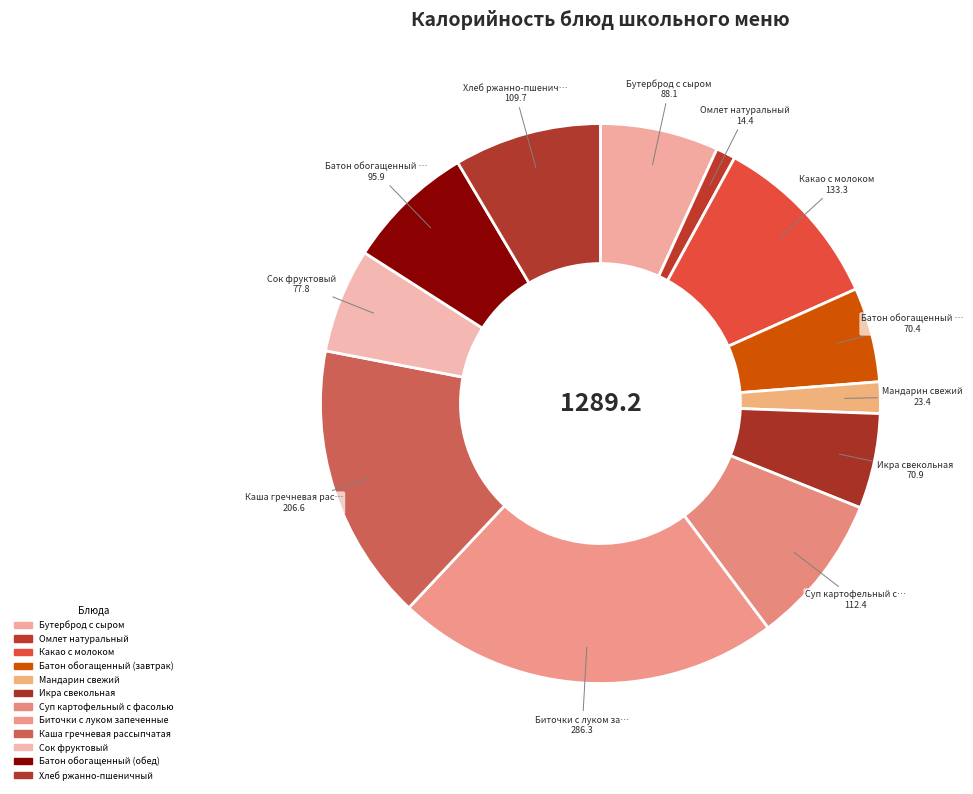

Approximately how many times larger is the value at Суп картофельный с фасолью compared to Какао с молоком?

0.8